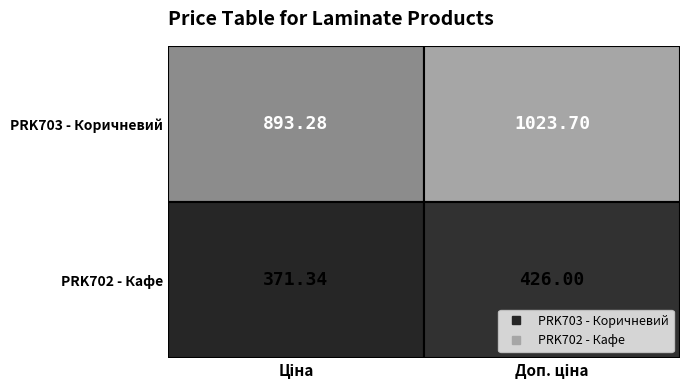

Which series has the widest spread of values?

Ламінат AGT Spark PRK703 - Коричневий